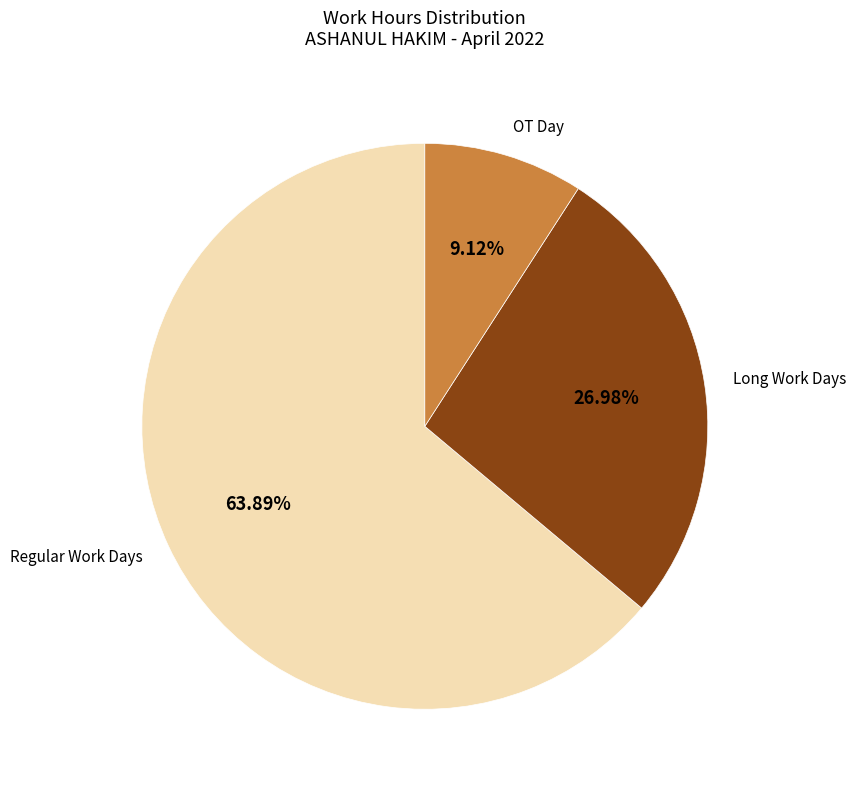

How many slices are in this pie chart?

3